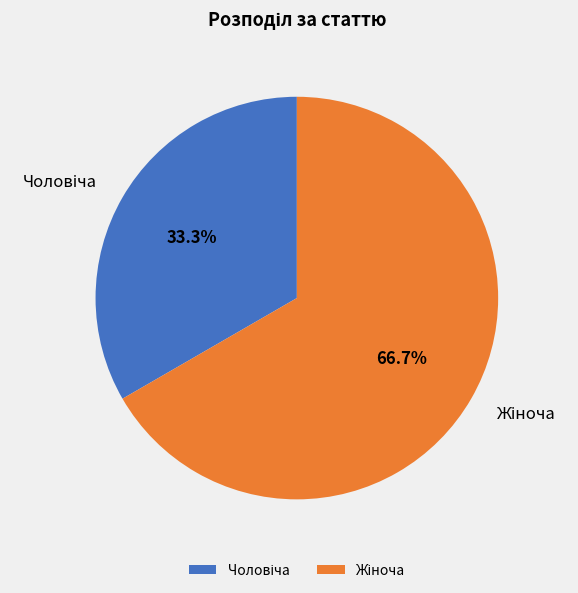

Does any single category account for the majority?

Yes